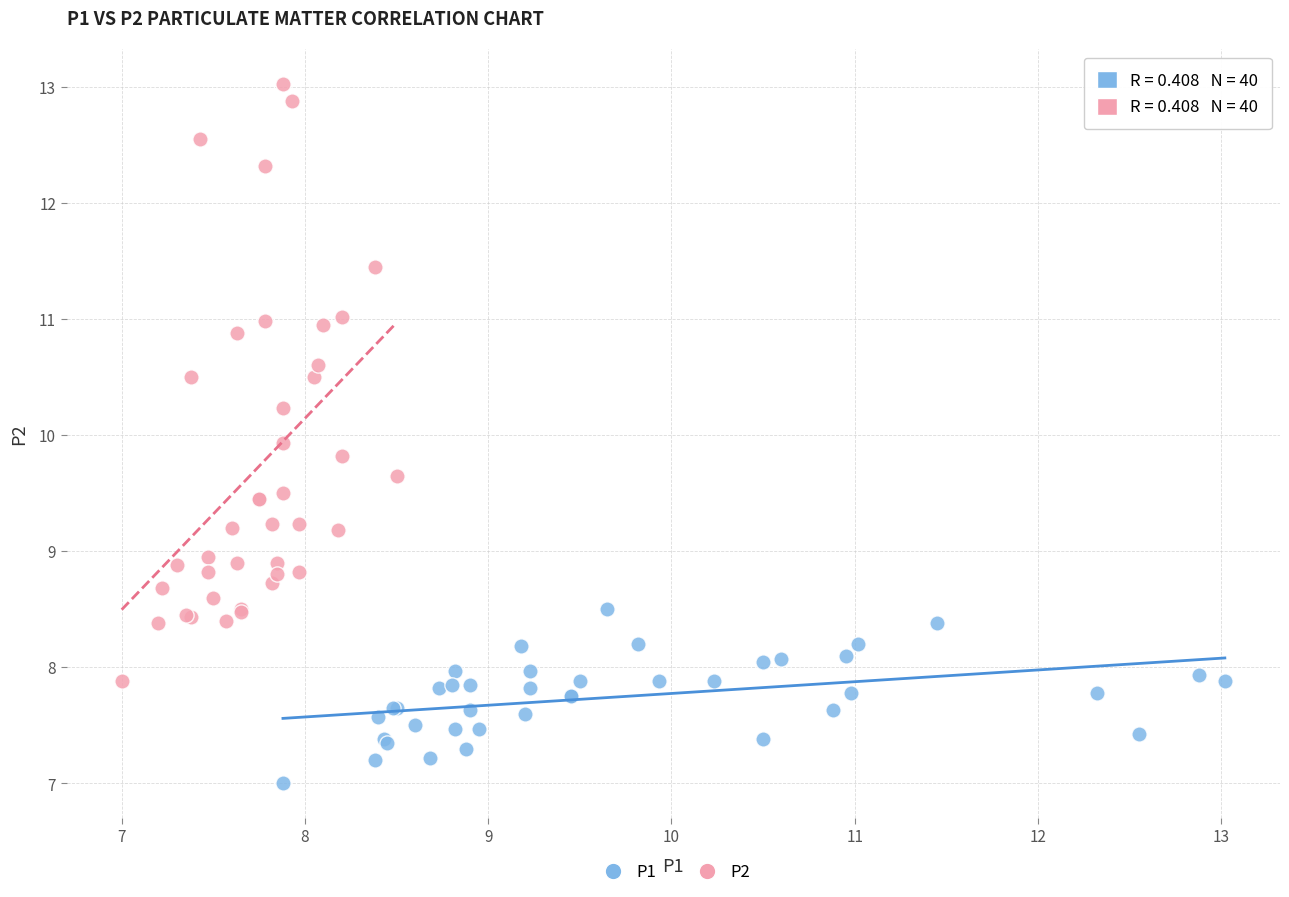

What are all the series names shown in the legend?

P1, P2